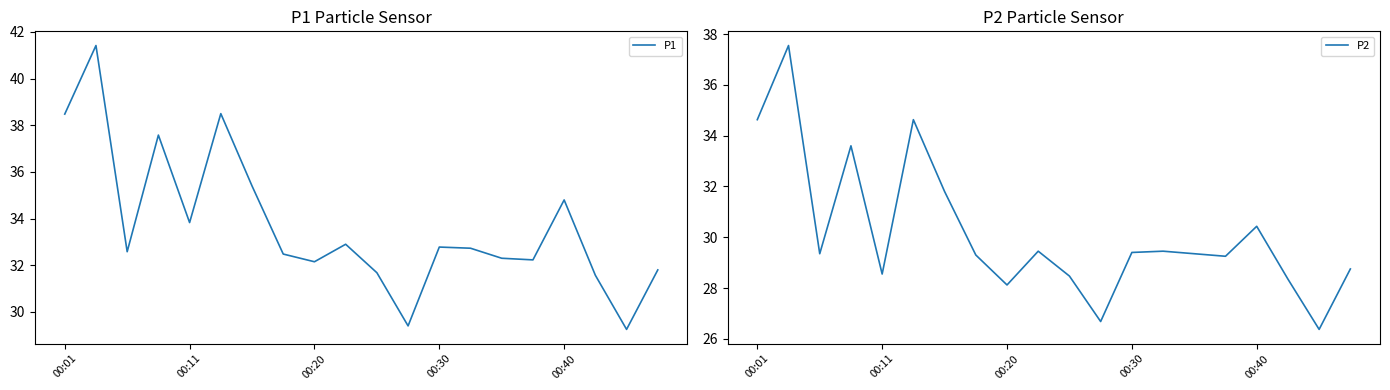

True or false: P1 has a value of 32.1 at 00:20.

True